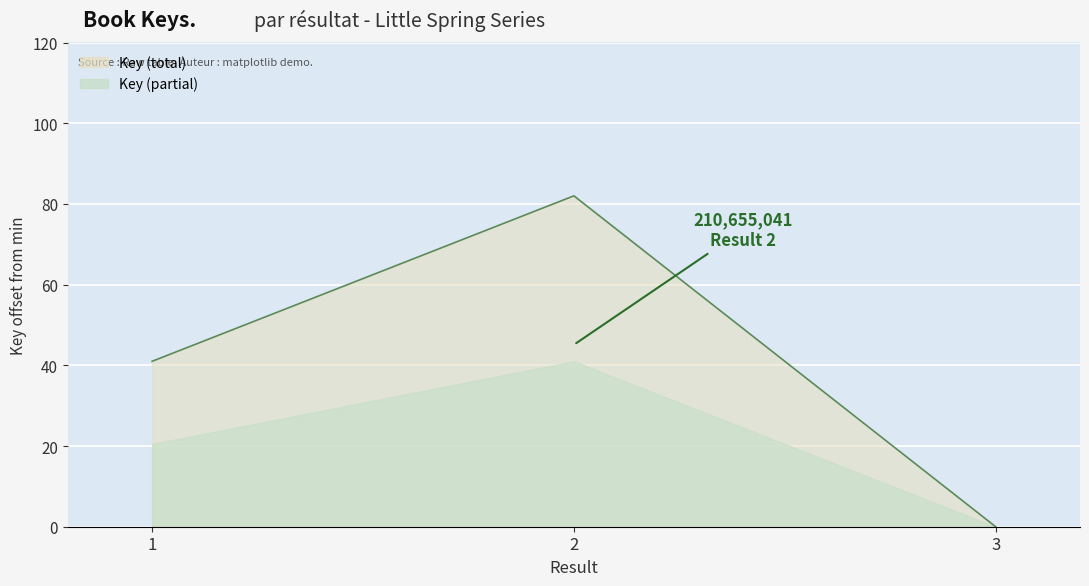

At which label is the value closest to 41?

1